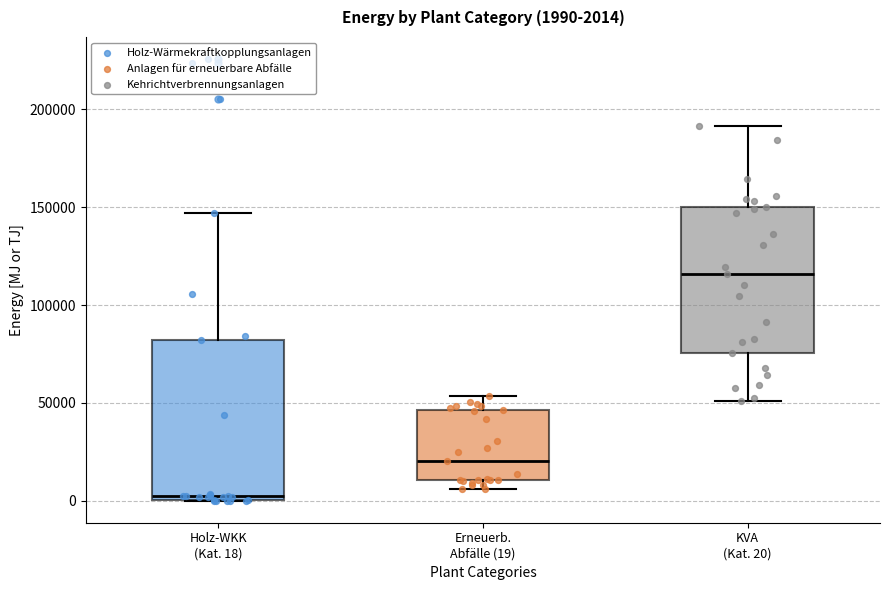

Which box is the tallest, from its lower edge to its upper edge?

Holz-WKK (Kat. 18)